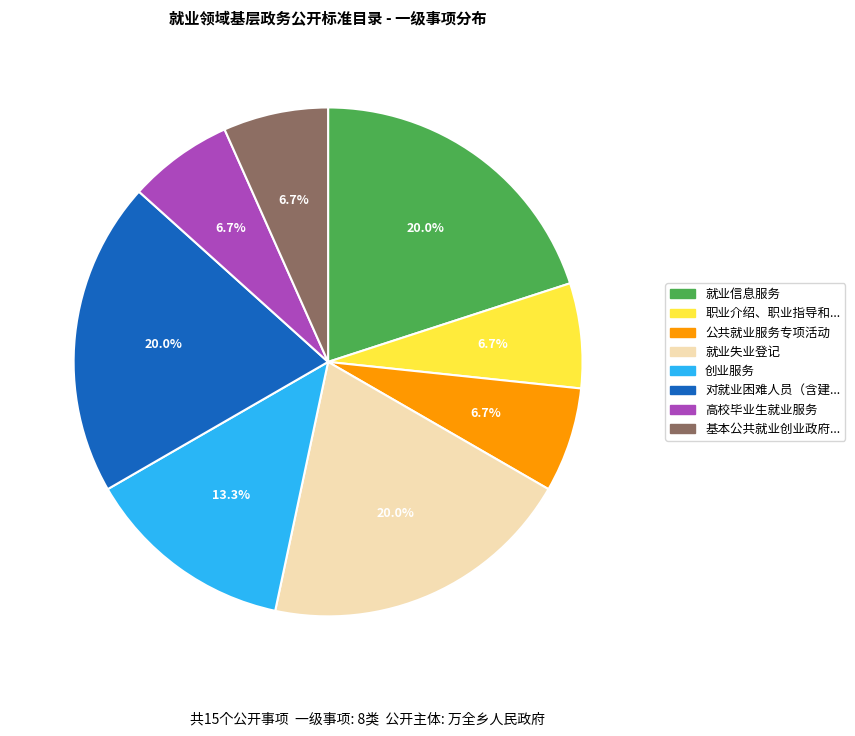

Does any single category account for the majority?

No